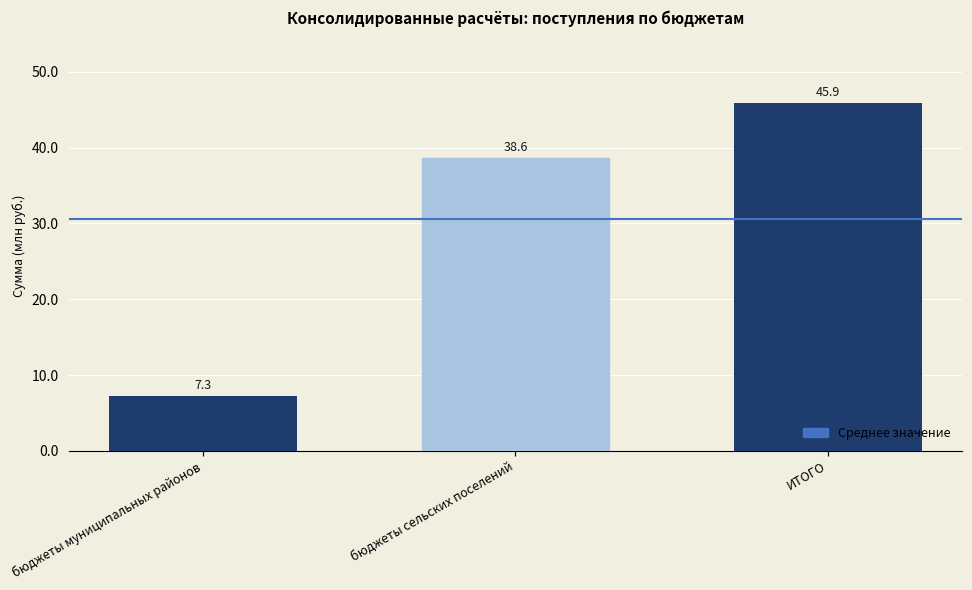

The value at бюджеты сельских поселений is 38636689.6. True or false?

True